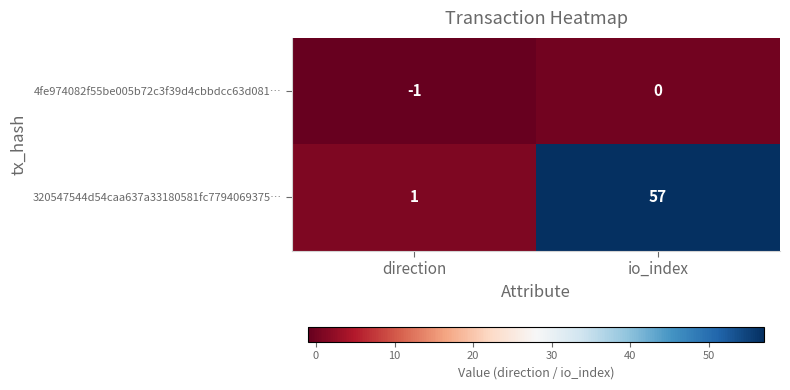

Which label corresponds to the largest value in the chart?

io_index